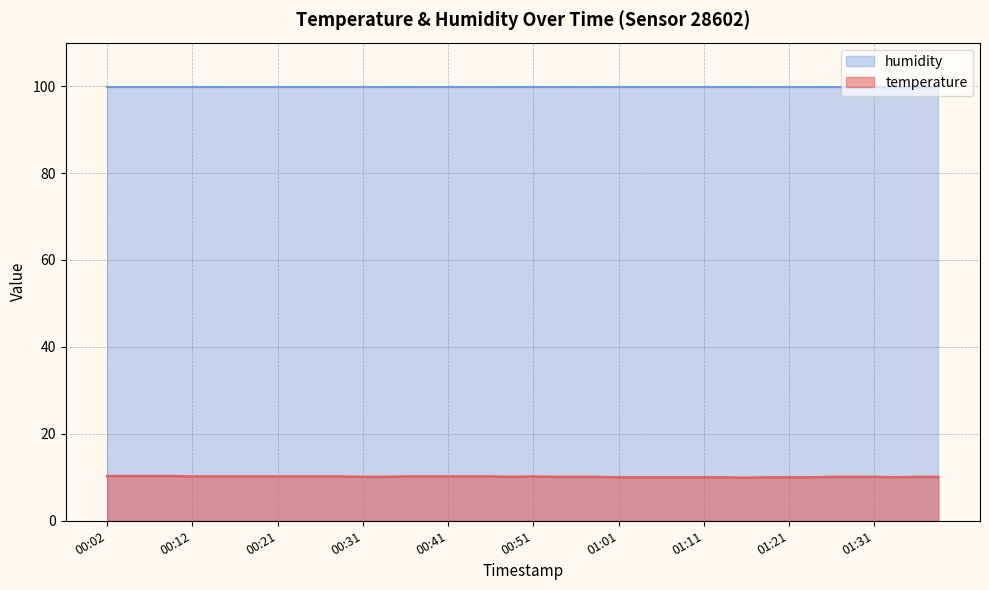

What is the maximum value shown in the chart?

99.9